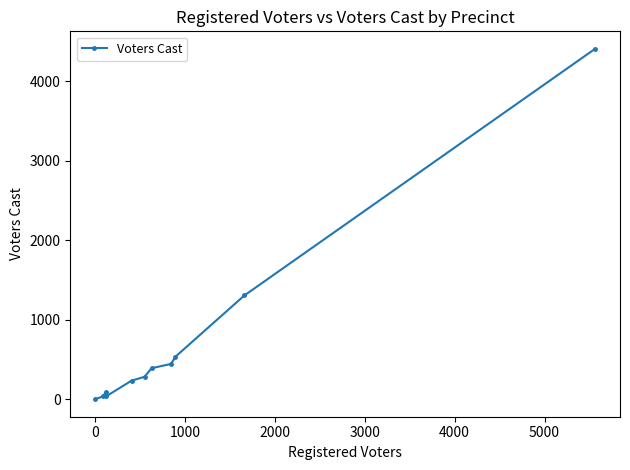

What is the maximum value shown in the chart?

4408